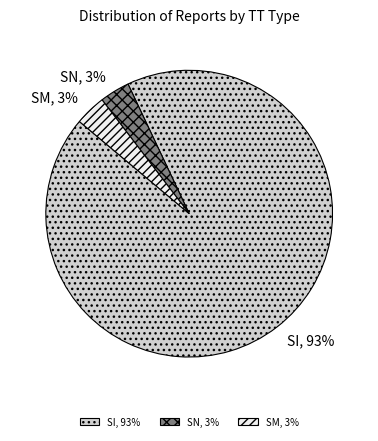

To the nearest percent, what percentage of the pie is SN, 3%?

3%